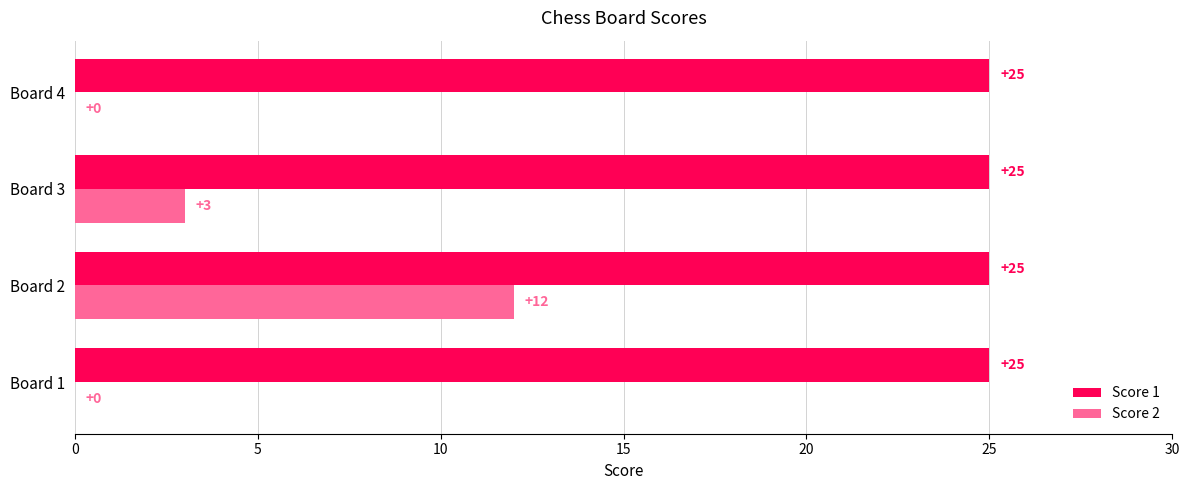

Is it true that Score 1 equals 25 at Board 4?

True